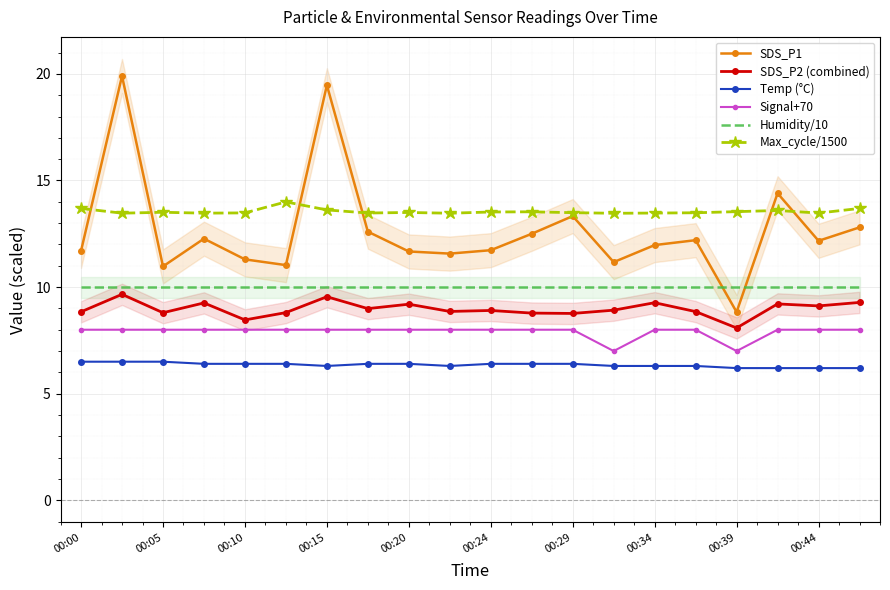

True or false: Max_cycle/1500 has more than 1 interior local peaks.

True